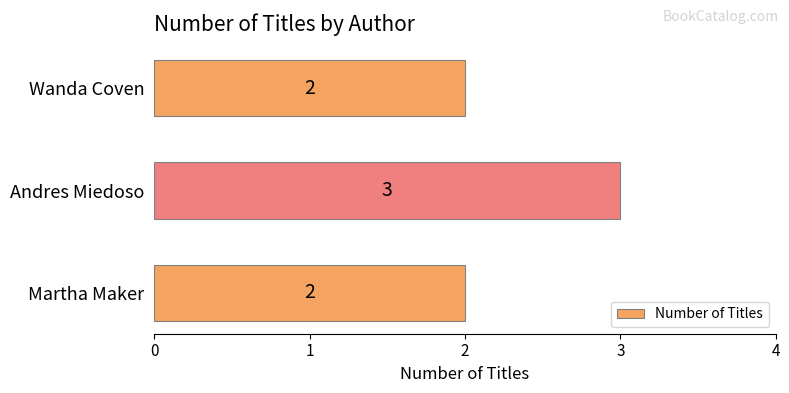

Is it true that the value at Martha Maker is 2?

True